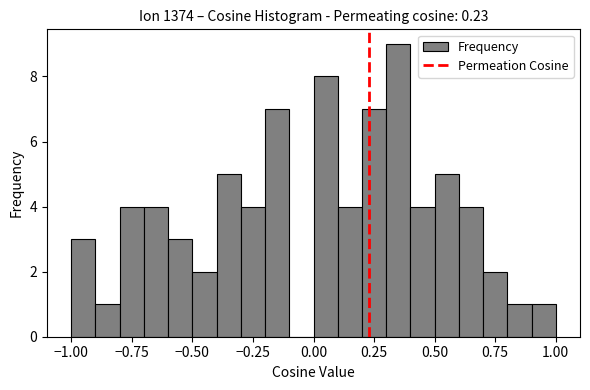

Read against the x-axis, roughly where is the centre of the tallest bar?

0.35